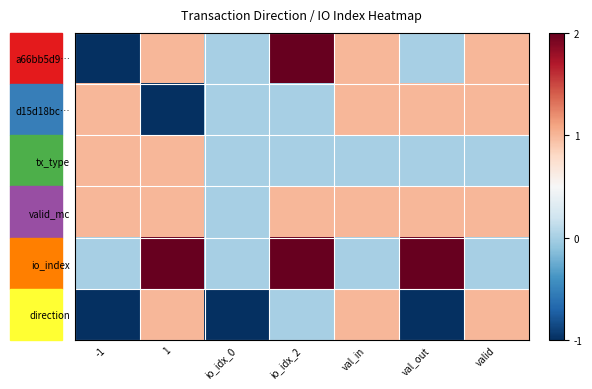

Between -1 and valid, which is larger?

valid